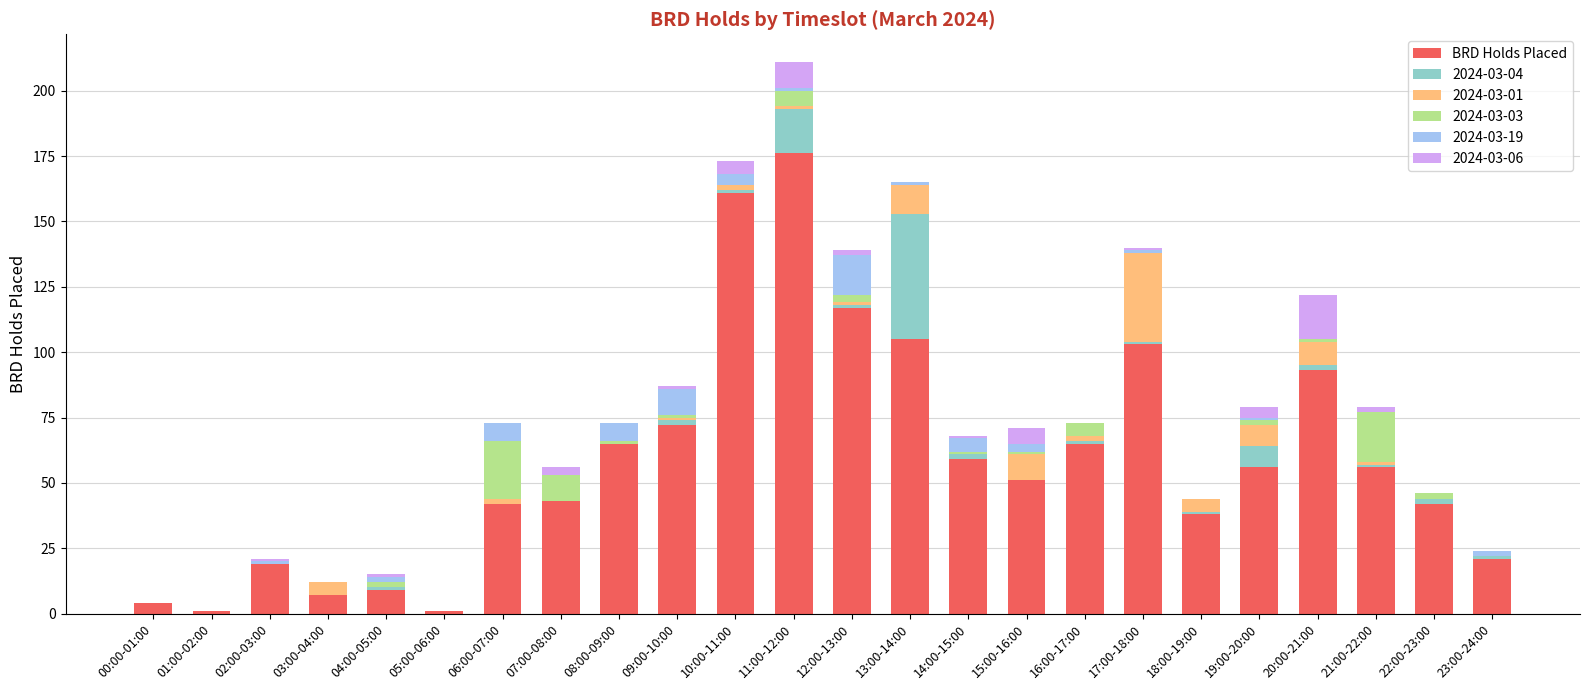

What is the maximum value for BRD Holds Placed?

176